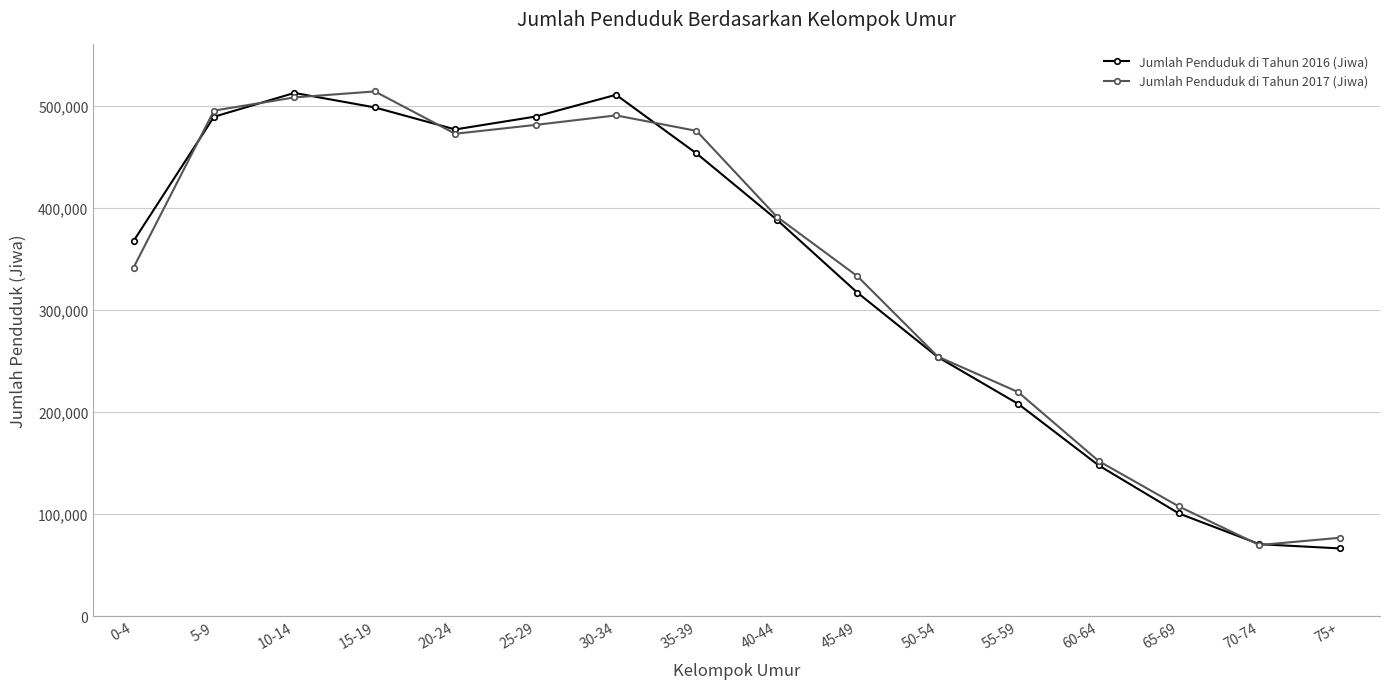

What is the spread (max minus min) of values at 25-29?

8204